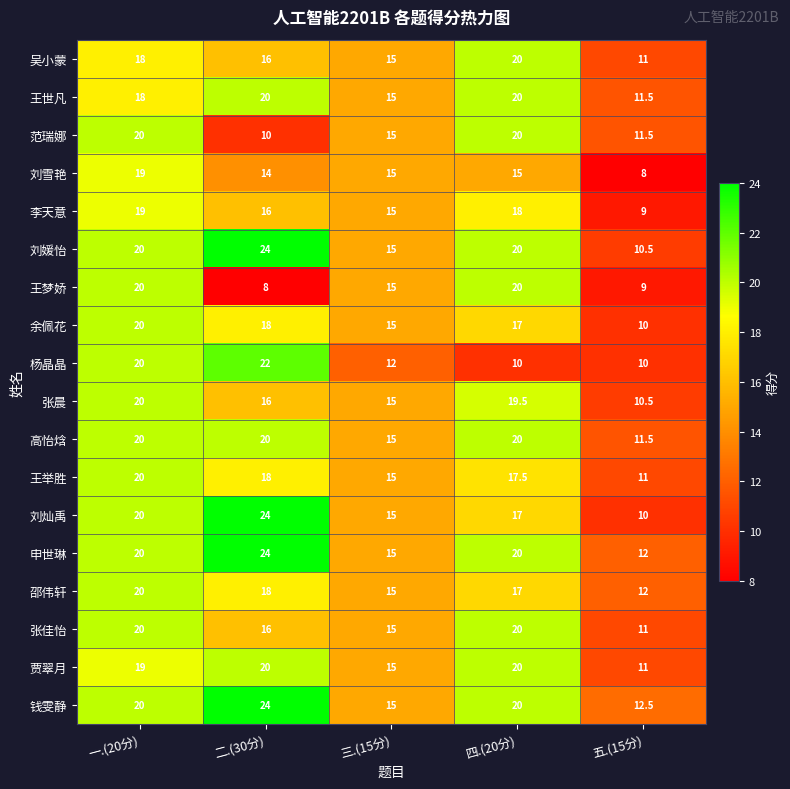

True or false: 钱雯静 has a value of 7.8 at 二.(30分).

False